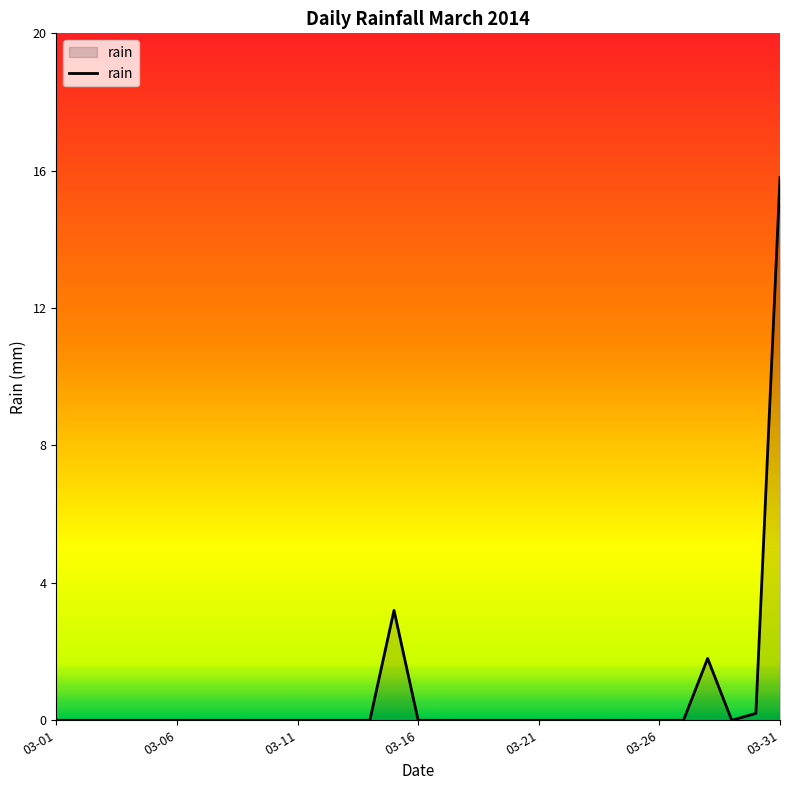

What is the greatest value displayed?

15.8